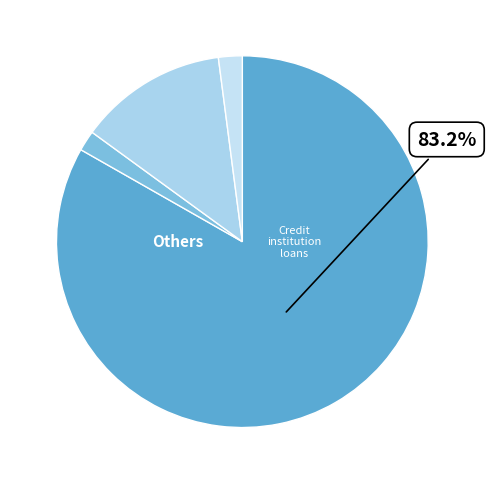

Is there any slice that represents more than half of the pie?

Yes